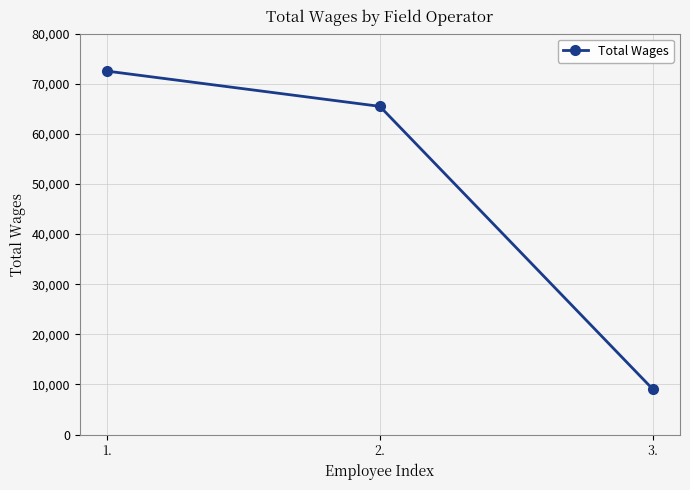

At which category does the chart reach its peak across all series?

1.